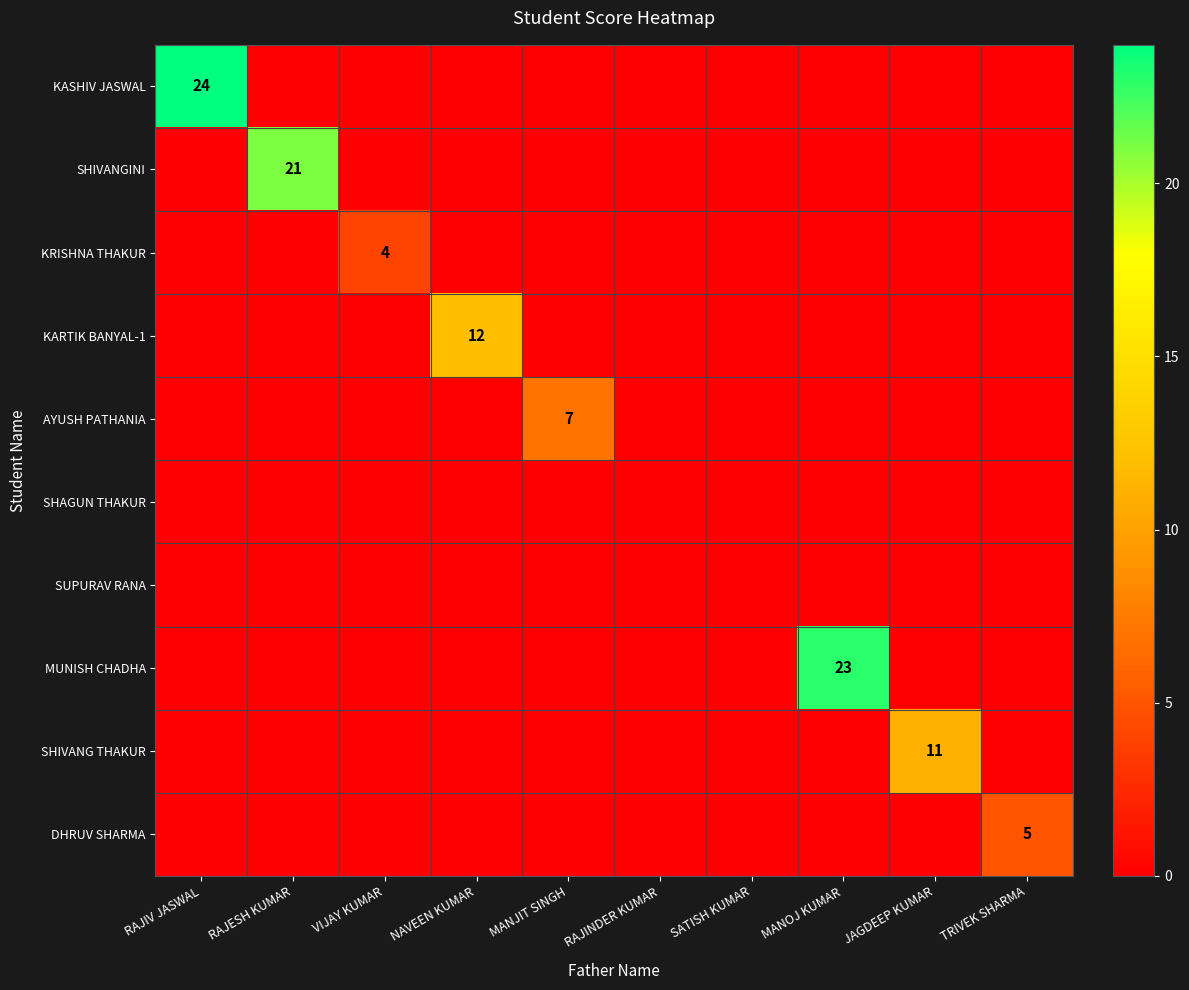

The value of SHIVANG THAKUR at MANJIT SINGH is 0. True or false?

True